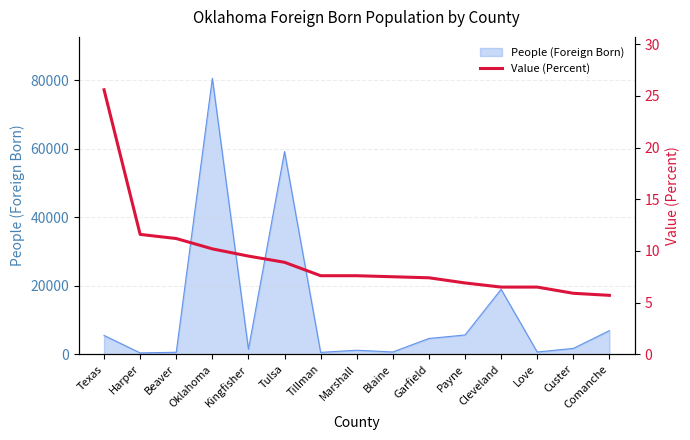

What is the change in value from Beaver to Blaine?

-3.7